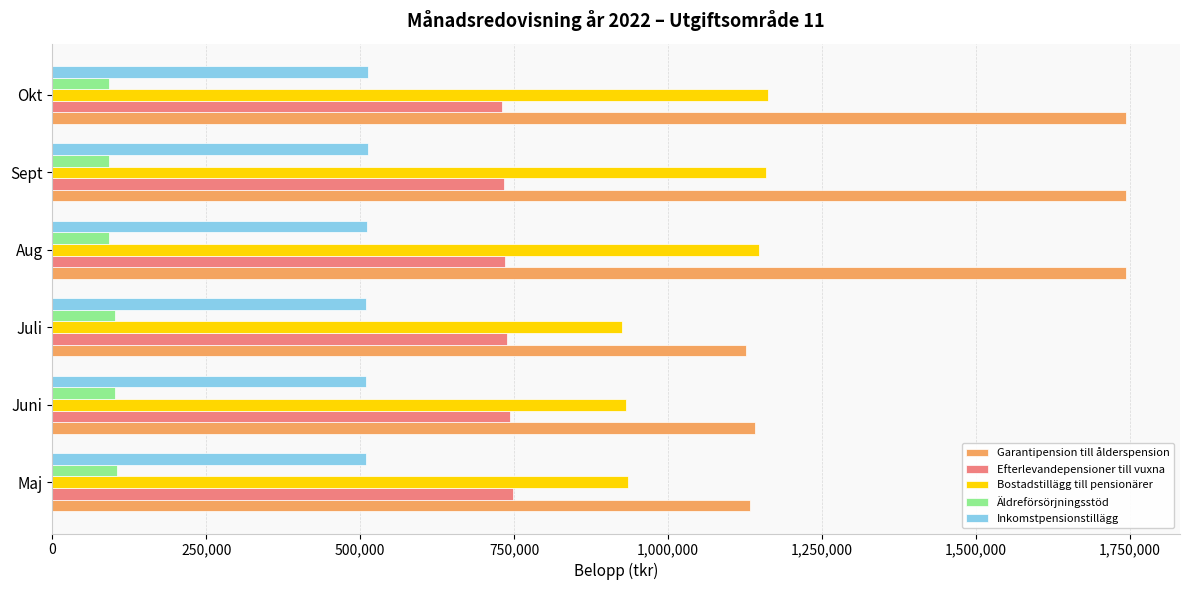

Is the value of Äldreförsörjningsstöd at Aug greater than the value of Garantipension till ålderspension at Sept?

No